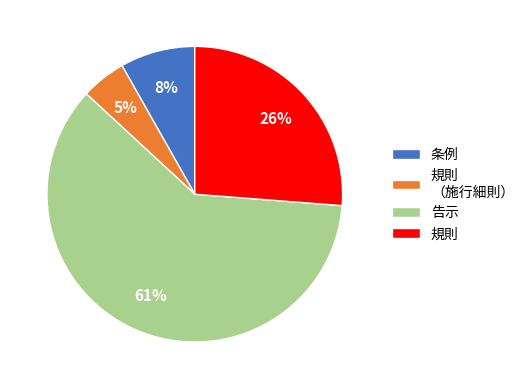

Which category has the biggest portion of the pie?

告示